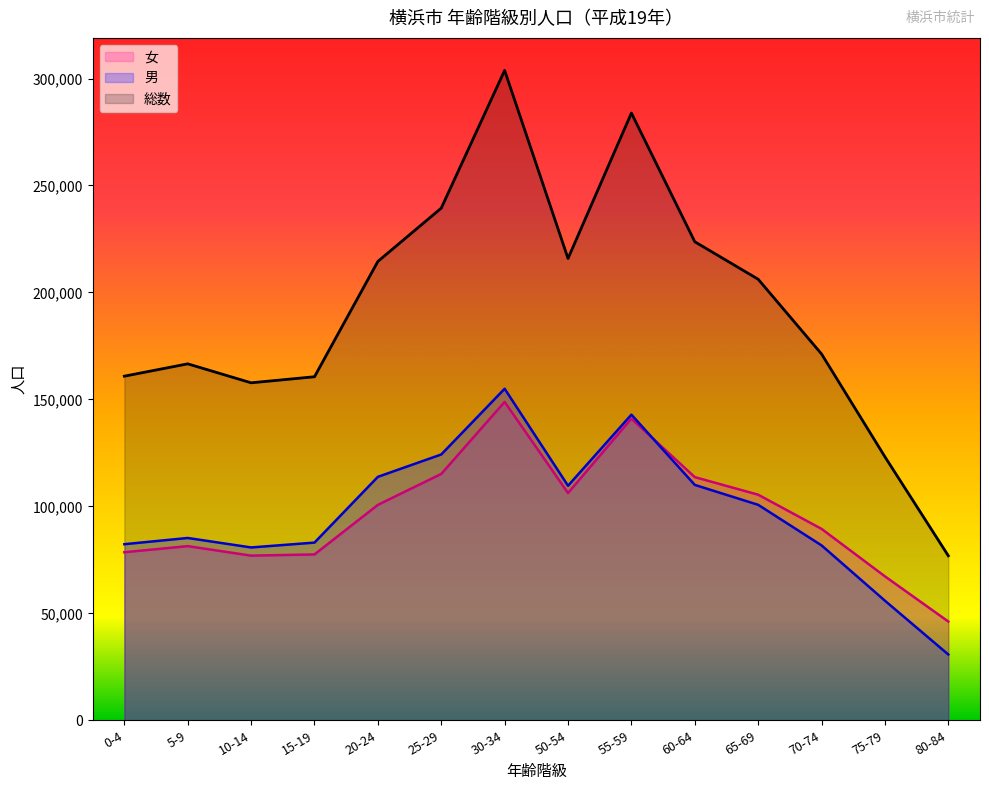

What is the maximum value shown in the chart?

303812